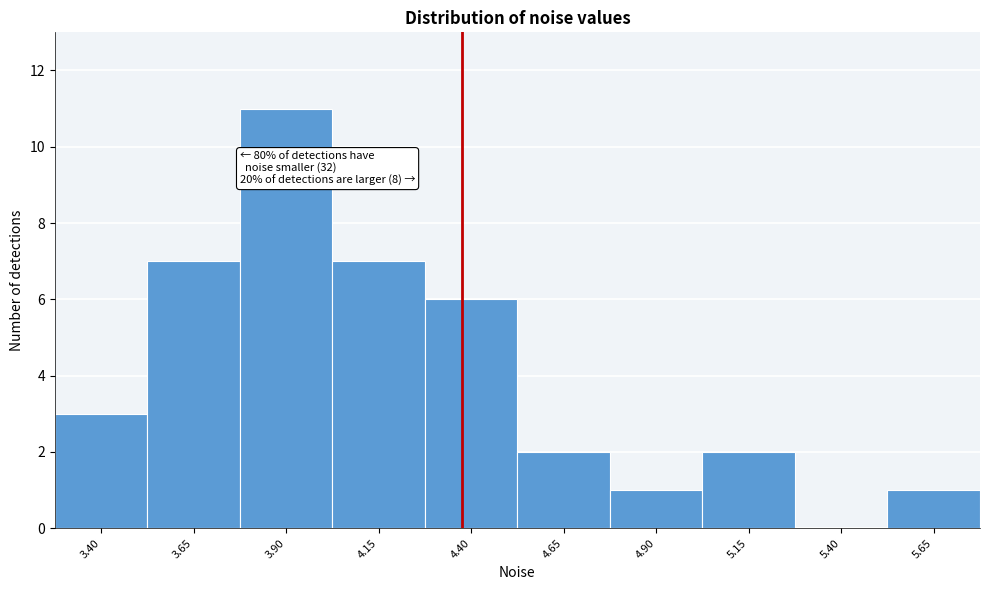

Reading right to left, what are all the values shown in this chart?

5.65=1	5.40=0	5.15=2	4.90=1	4.65=2	4.40=6	4.15=7	3.90=11	3.65=7	3.40=3